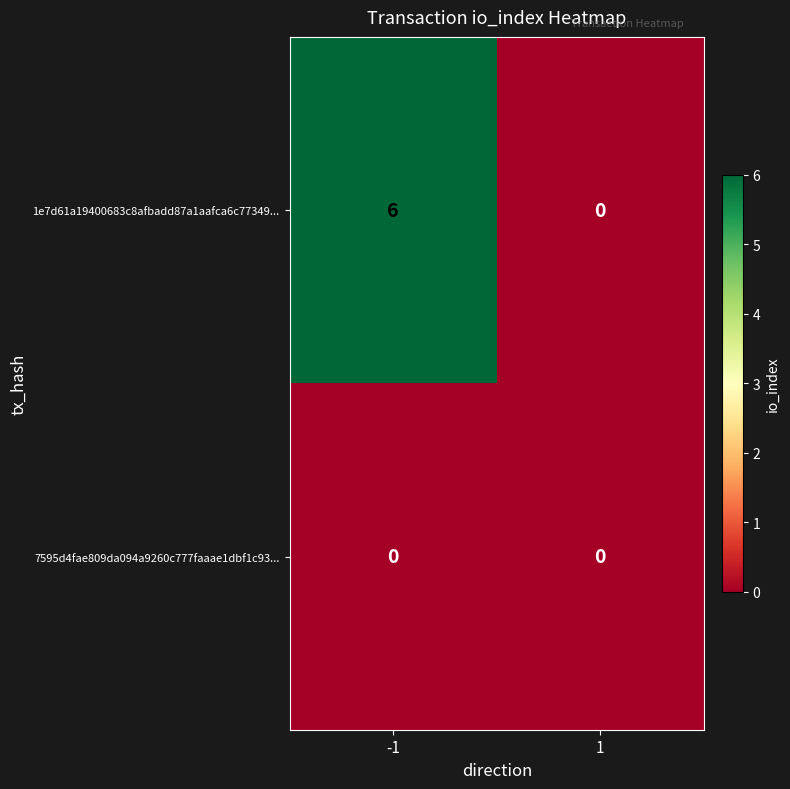

True or false: 7595d4fae809da094a9260c777faaae1dbf1c93... has a value of 0 at -1.

True